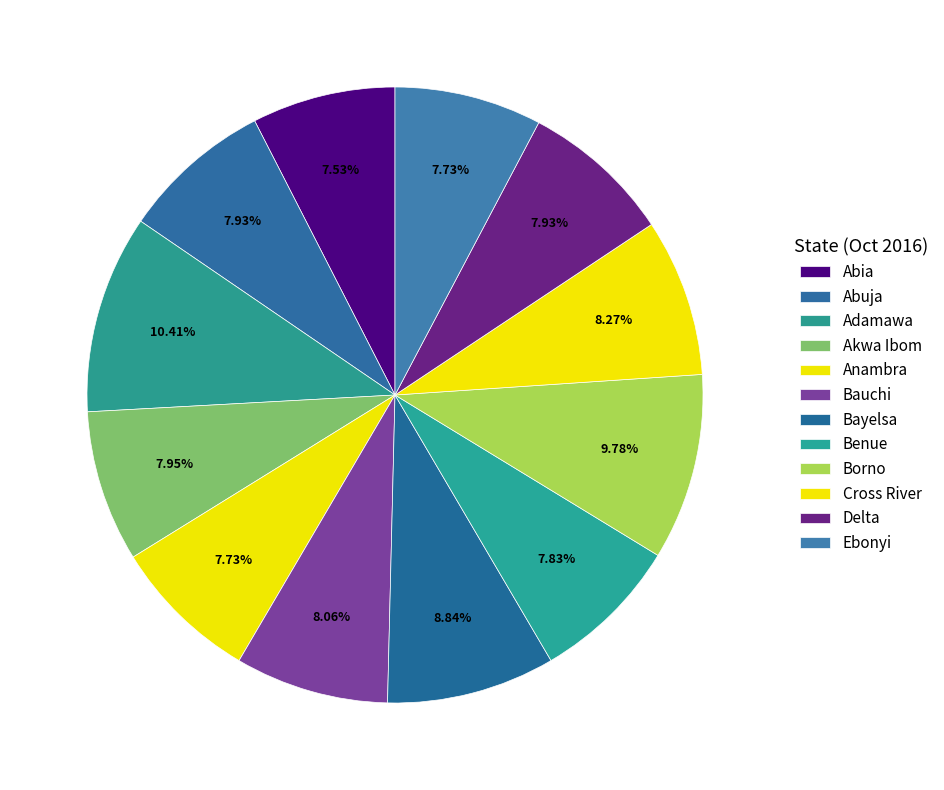

Count the number of slices in the pie.

12